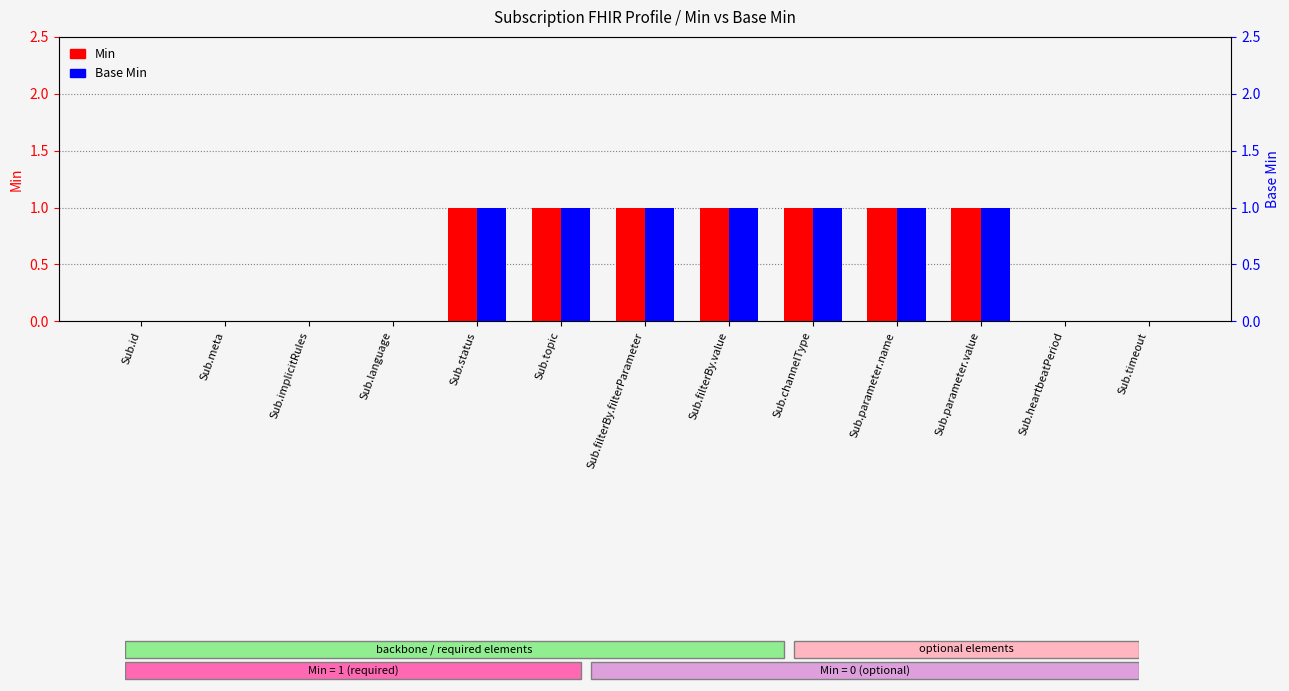

Reading left to right, list all the values displayed in this chart.

Min: 0	0	0	0	1	1	1	1	1	1	1	0	0
Base Min: 0	0	0	0	1	1	1	1	1	1	1	0	0